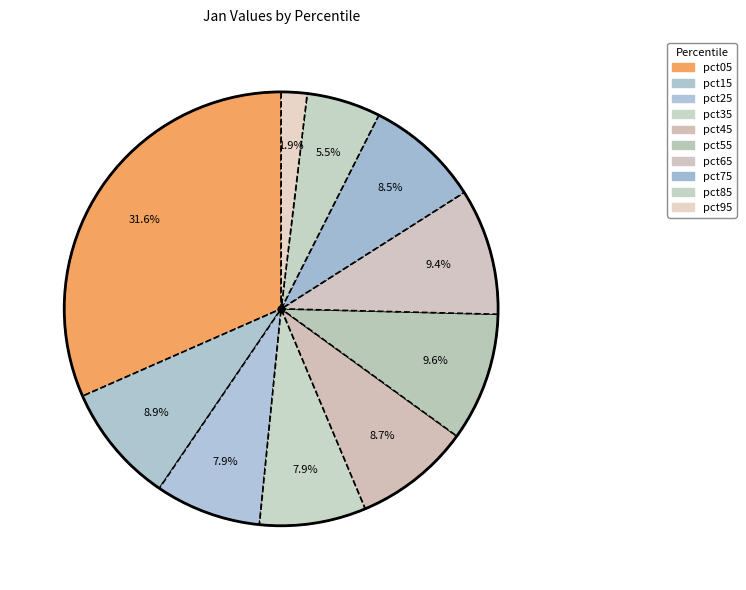

True or false: pct95 accounts for 11% of the total.

False